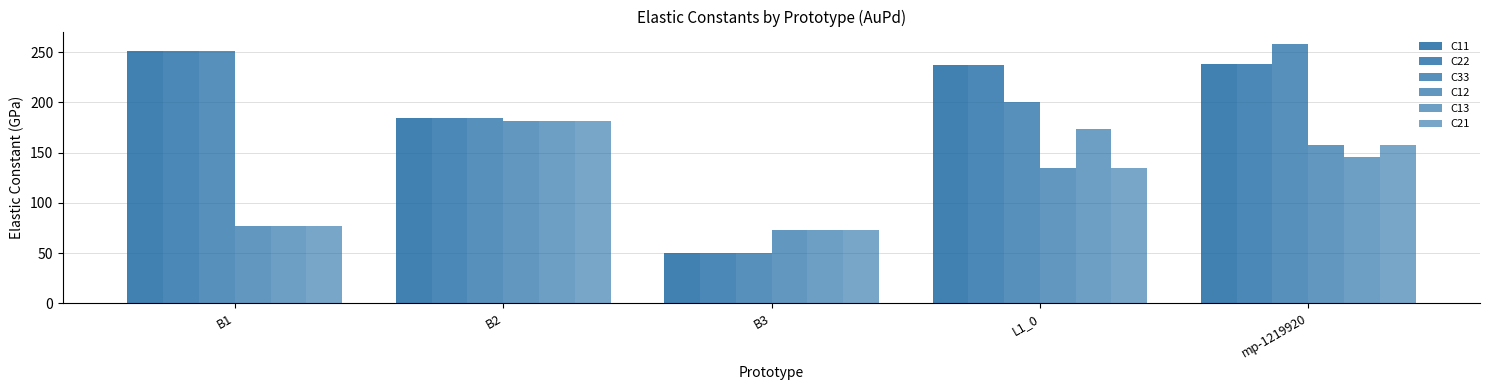

How many values in the C22 series are below 237?

2